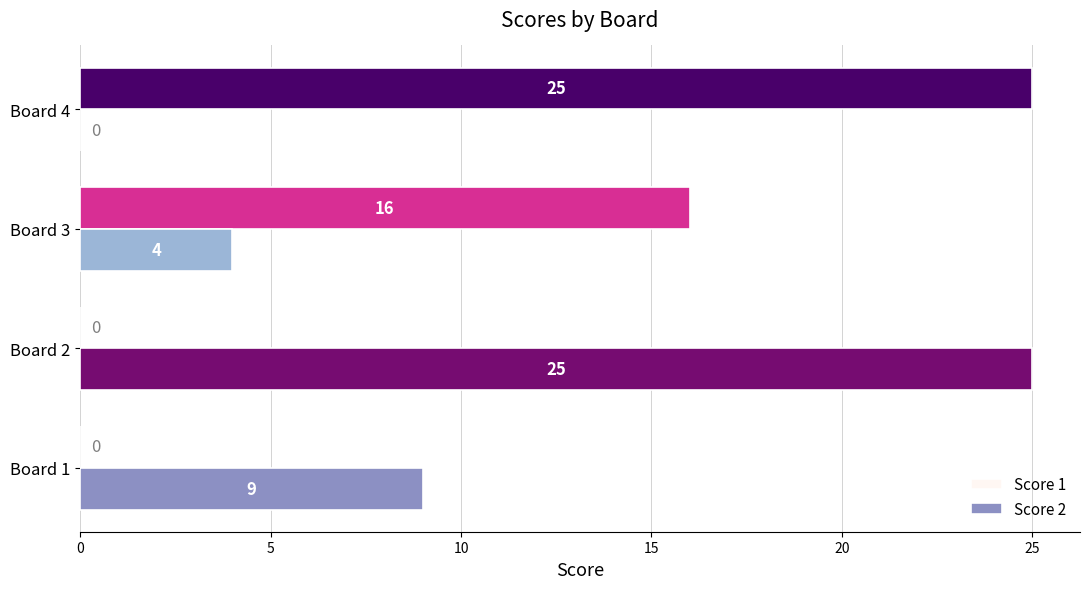

Is it true that Score 1 equals 0 at Board 2?

True